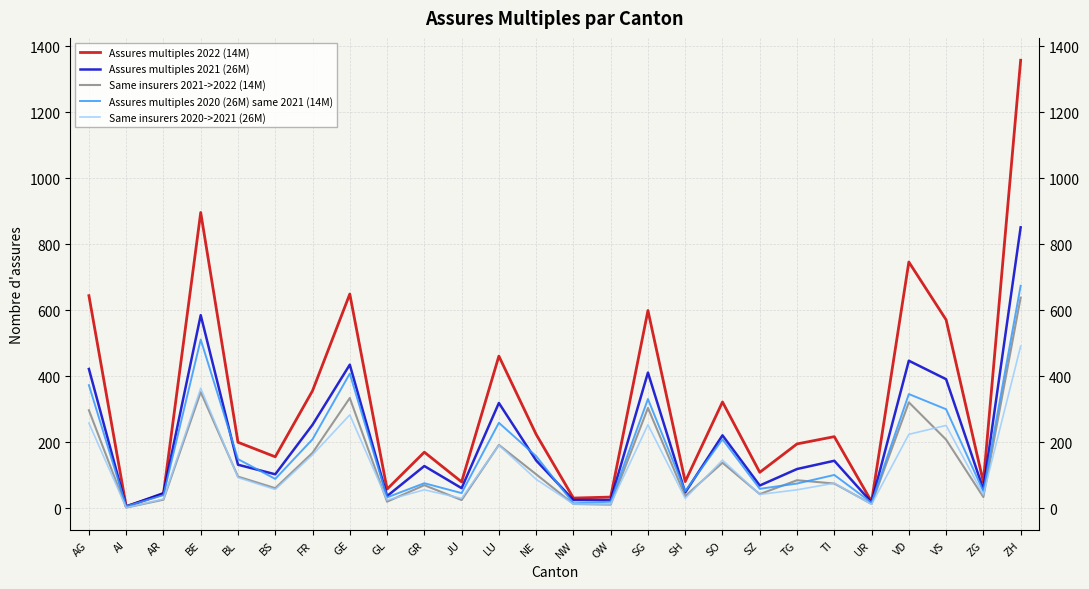

Which series changed the most between FR and JU?

Assures multiples 2022 (14M)